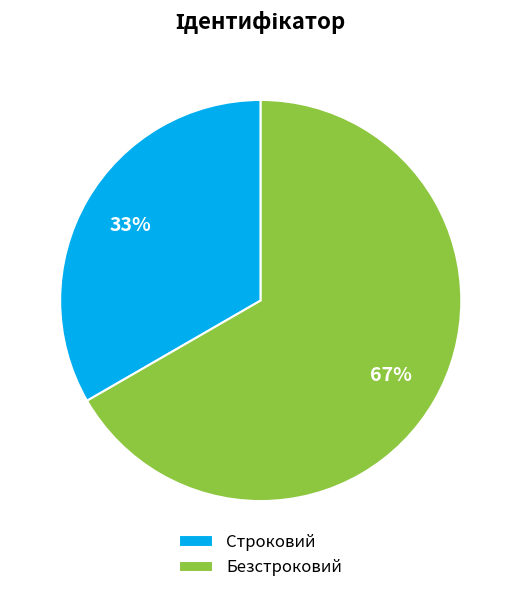

Is Строковий the majority of the pie?

No